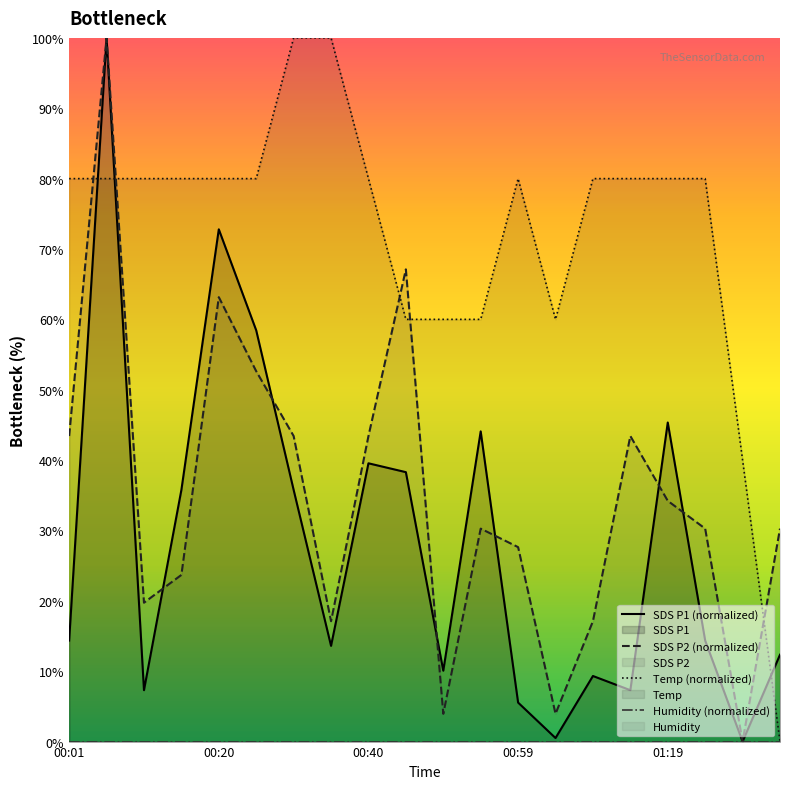

How many data points in SDS P2 (normalized) are less than 30?

8